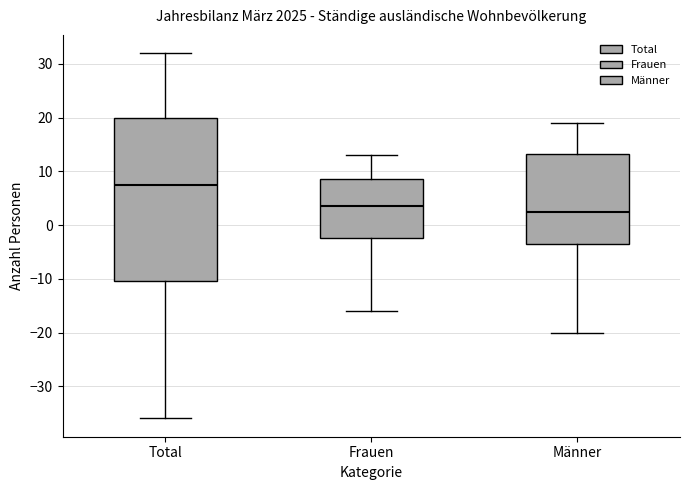

Reading left to right, read every box against the y-axis: the position of its median line, the range the box covers, and the ends of its whiskers. The values are not printed on the chart, so give them approximately, as read against the axis.

Total: median 8, box -10 to 20, whiskers -36 to 32
Frauen: median 4, box -2 to 9, whiskers -16 to 13
Männer: median 3, box -3 to 13, whiskers -20 to 19